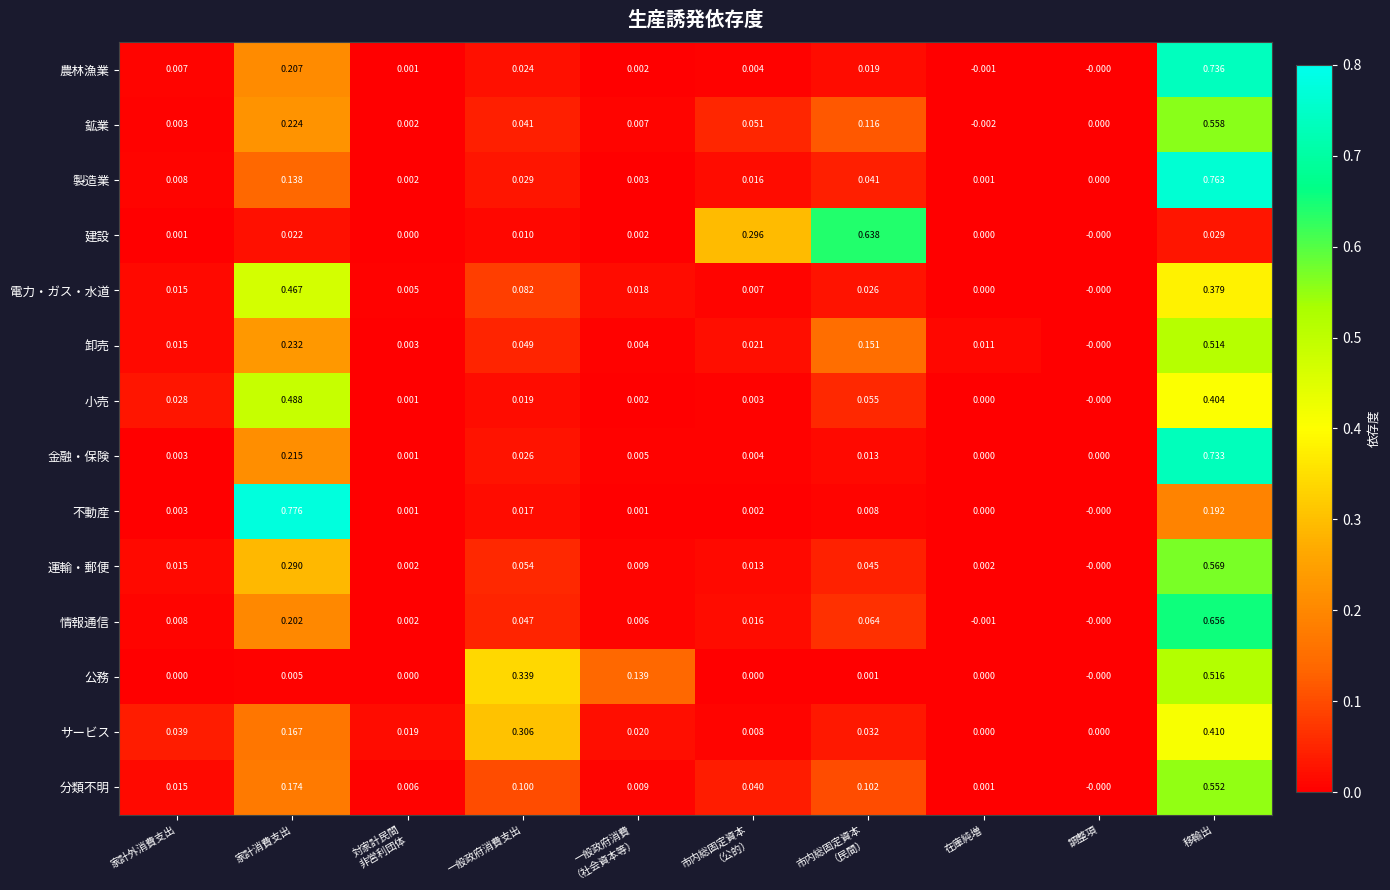

Which series has the widest spread of values?

不動産